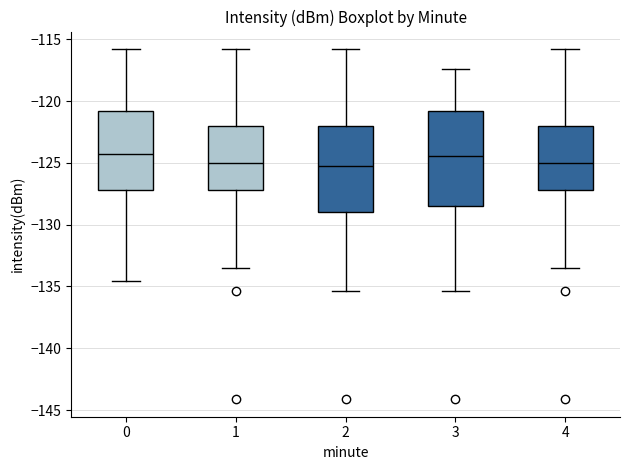

Reading left to right, read every box against the y-axis: the position of its median line, the range the box covers, and the ends of its whiskers. The values are not printed on the chart, so give them approximately, as read against the axis.

0: median -124.5, box -127.0 to -121.0, whiskers -134.5 to -116.0
1: median -125.0, box -127.0 to -122.0, whiskers -133.5 to -116.0
2: median -125.0, box -129.0 to -122.0, whiskers -135.5 to -116.0
3: median -124.5, box -128.5 to -121.0, whiskers -135.5 to -117.5
4: median -125.0, box -127.0 to -122.0, whiskers -133.5 to -116.0